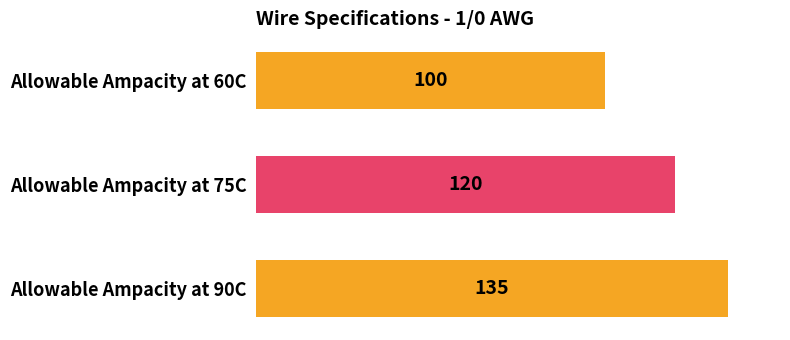

List the labels in order of value, largest first.

Allowable Ampacity at 90C, Allowable Ampacity at 75C, Allowable Ampacity at 60C